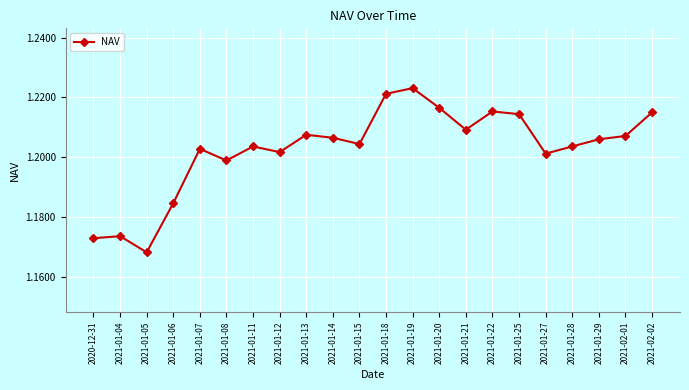

Is it true that the value at 2021-01-18 is 0.4?

False